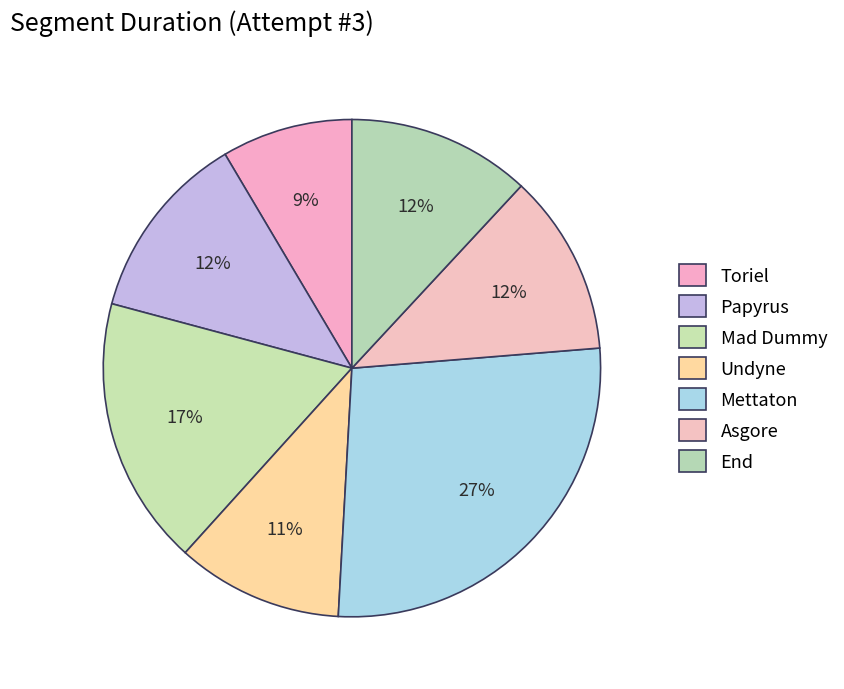

The Undyne slice represents 24% of the pie. True or false?

False